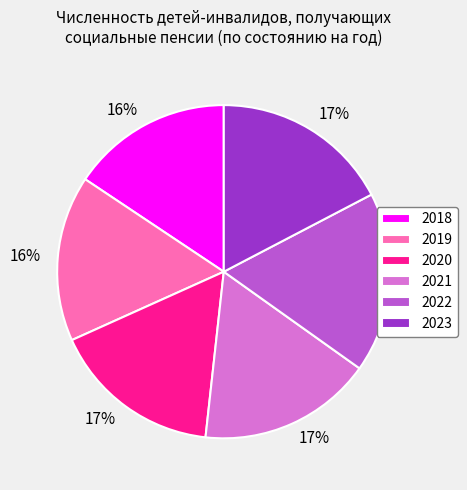

To the nearest percent, what is the combined percentage of 2018 and 2019?

32%